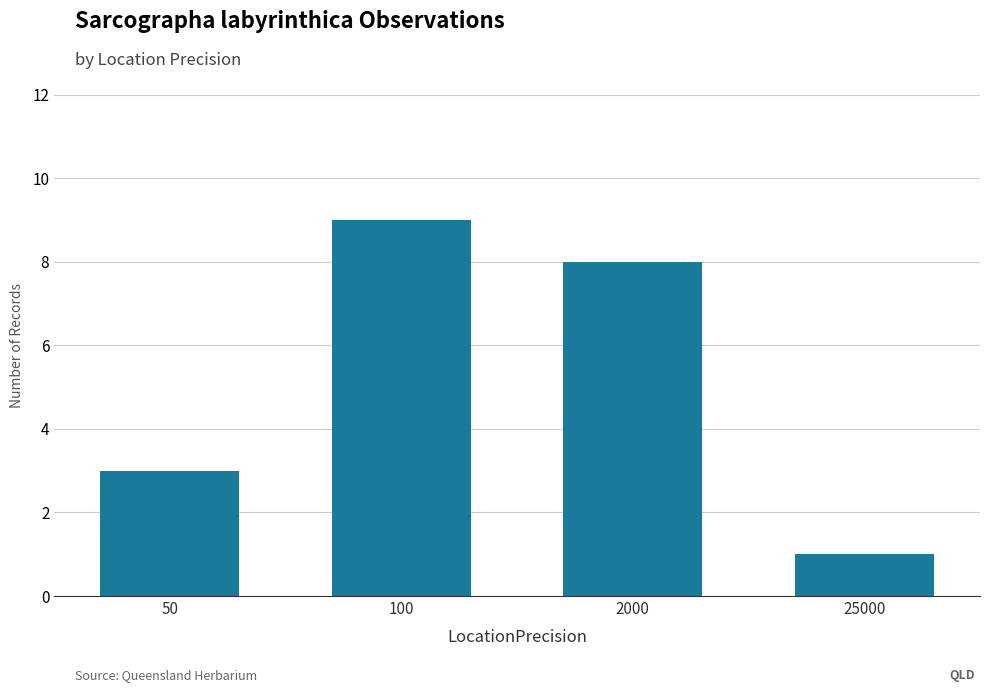

Reading left to right, what are all the values shown in this chart?

50=3	100=9	2000=8	25000=1